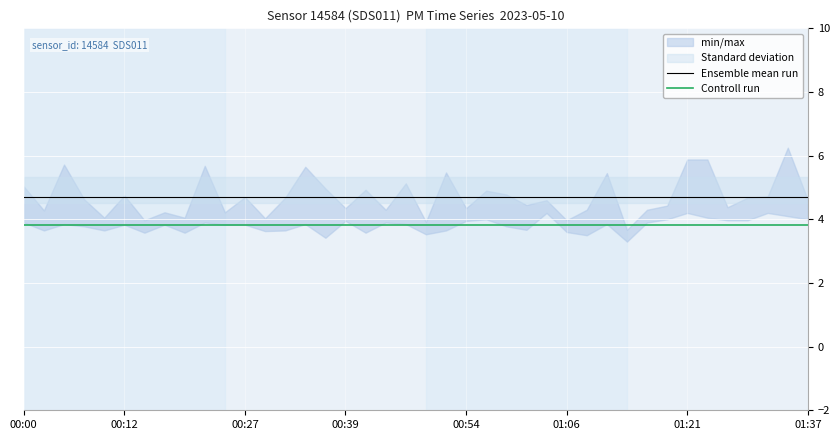

True or false: Ensemble mean run has more than 0 interior local peaks.

False